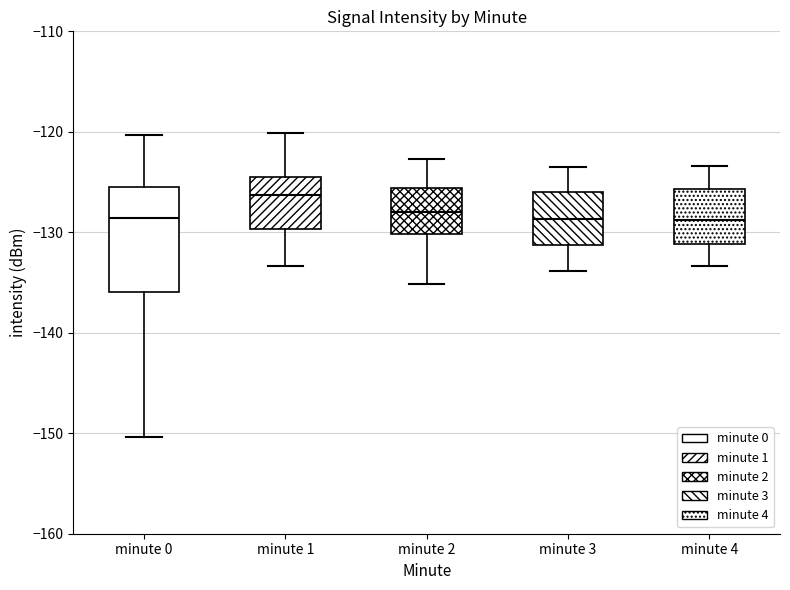

Which box is the tallest, from its lower edge to its upper edge?

minute 0